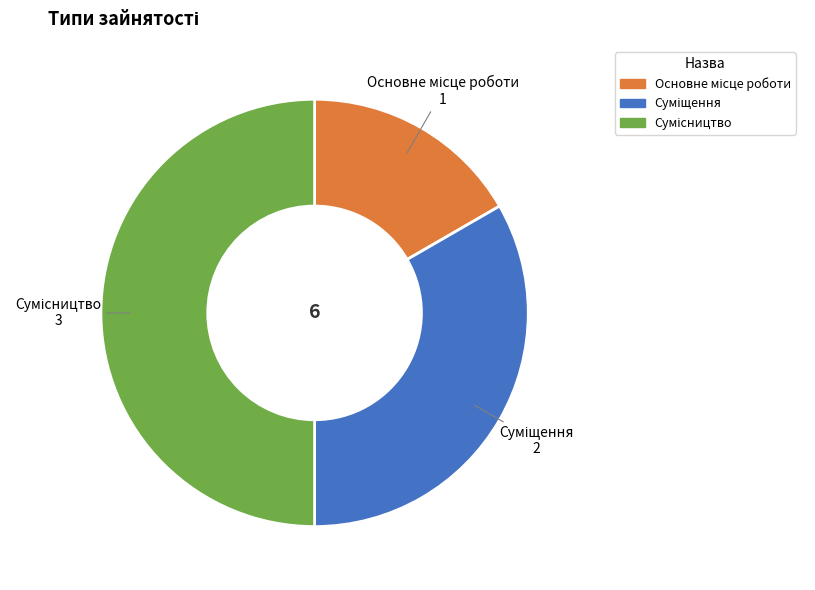

Count the number of slices in the pie.

3